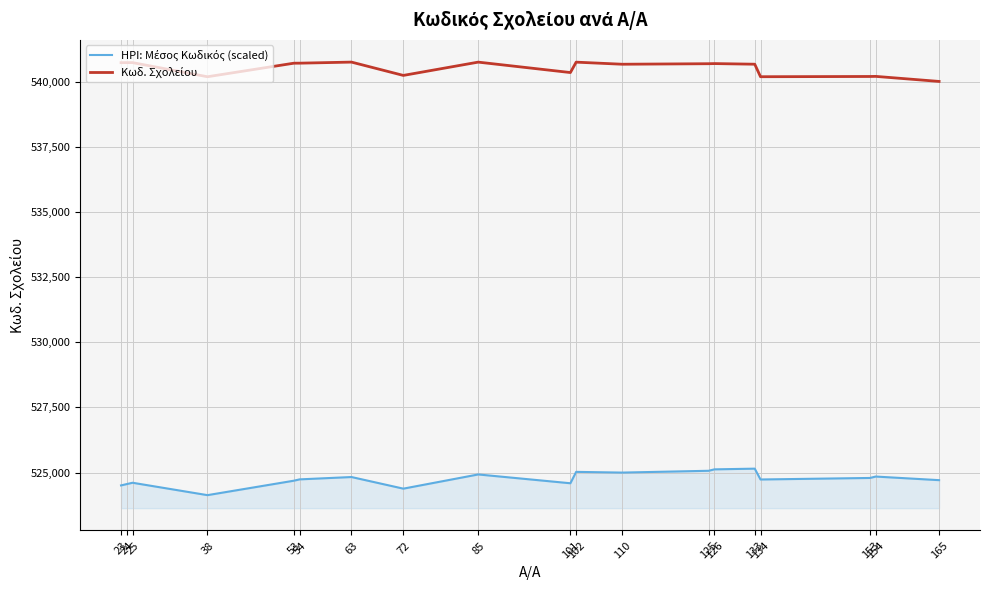

Which category has the highest value in the HPI: Μέσος Κωδικός (scaled) series?

133